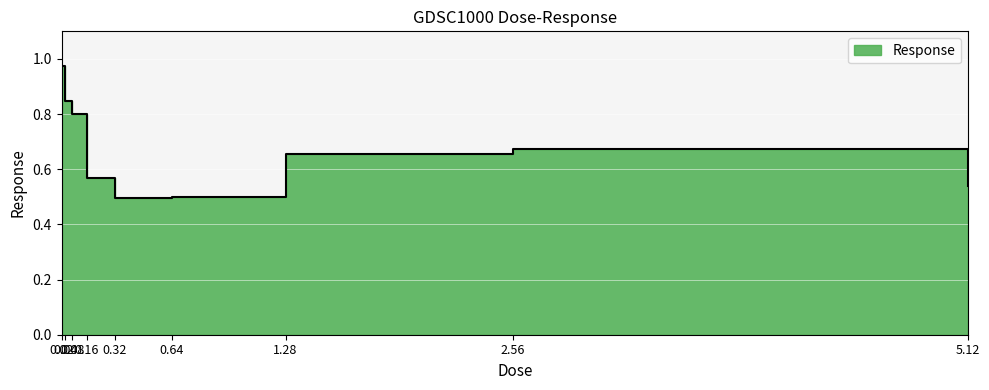

What is the minimum value shown in the chart?

0.5